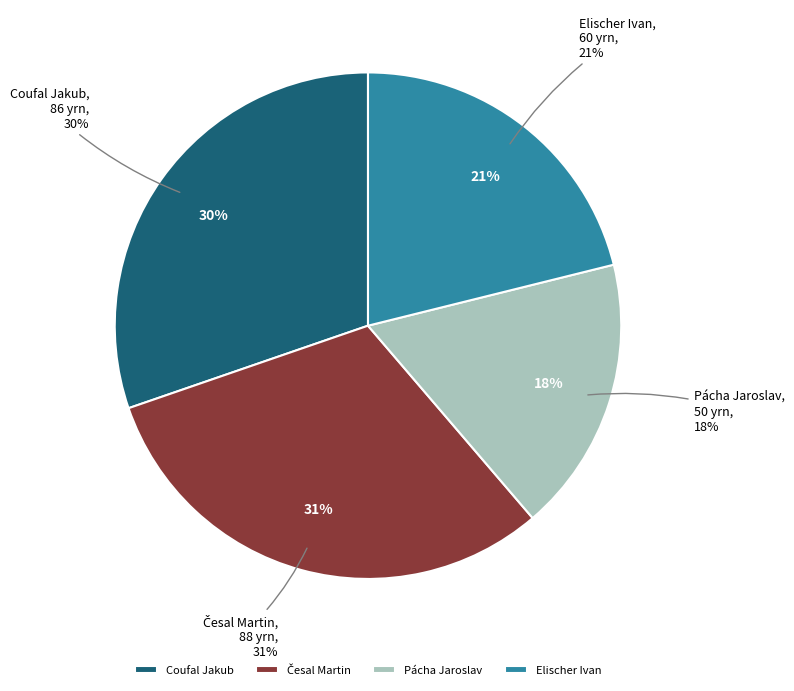

Is it true that Česal Martin is 25% of the pie?

False